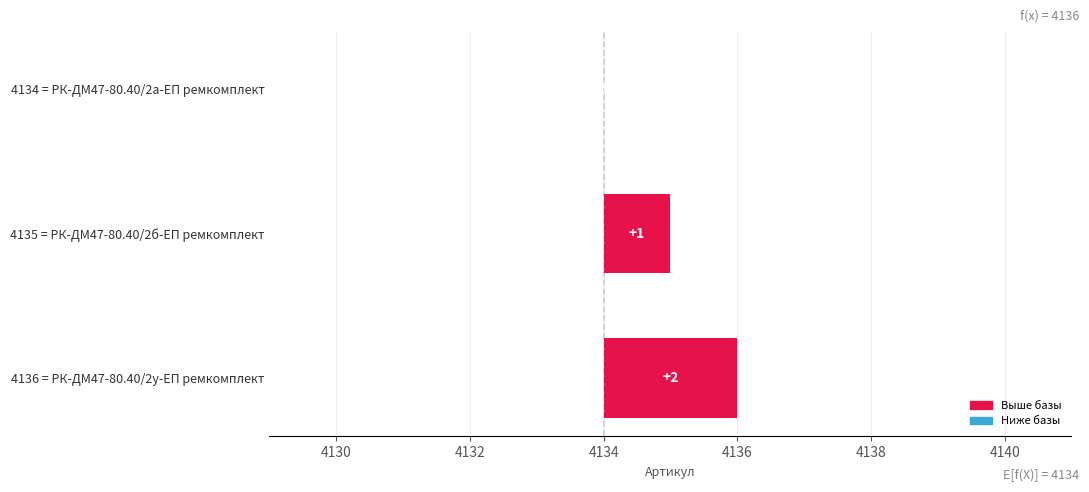

At which category does the chart reach its minimum across all series?

РК-ДМ47-80.40/2а-ЕП ремкомплект